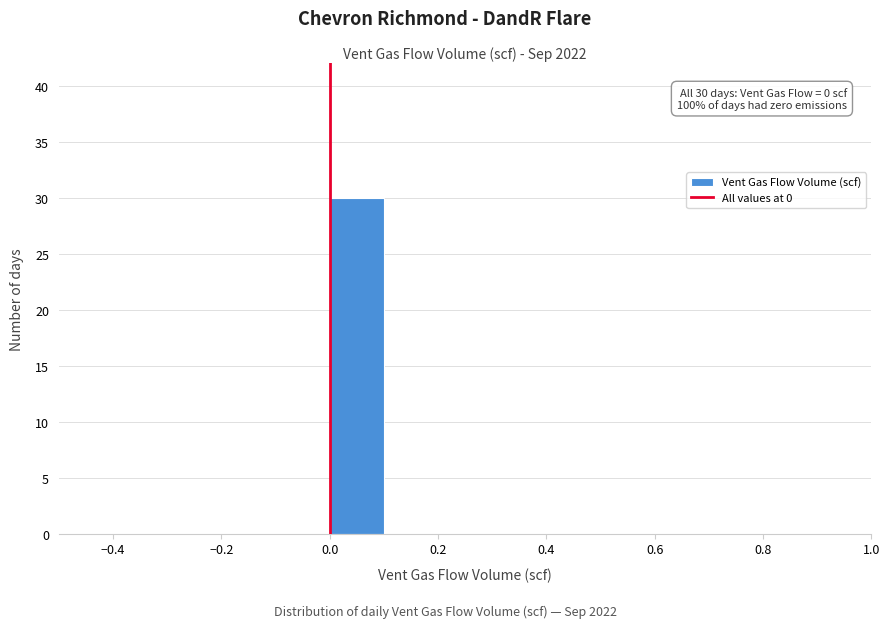

Over which range of the x-axis is the bar tallest?

0.0 to 0.1